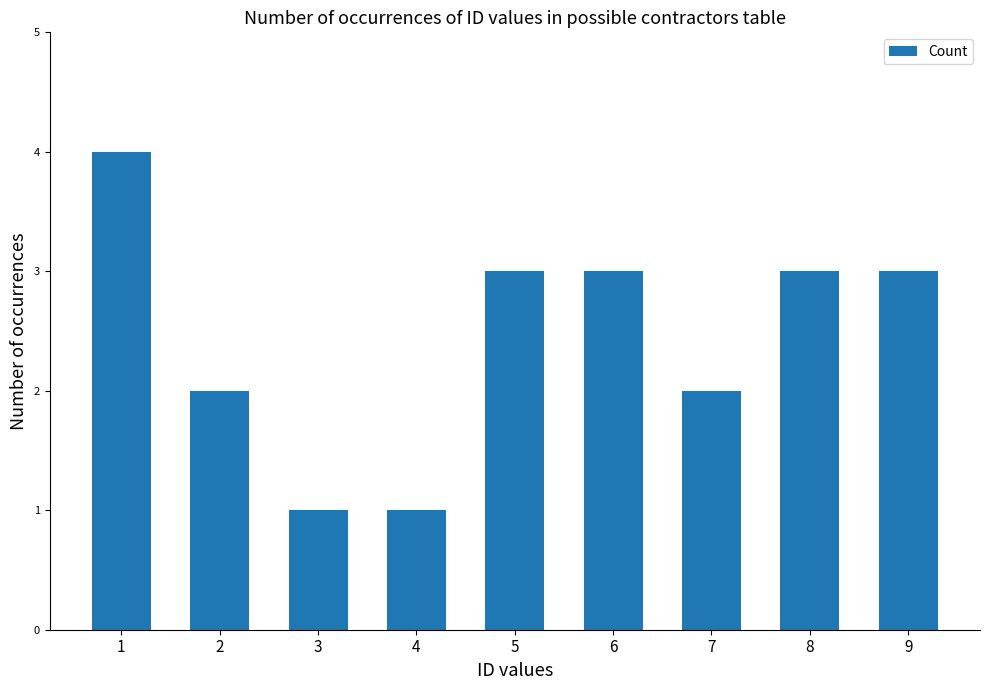

What is the value of the 5th bar from the left?

3